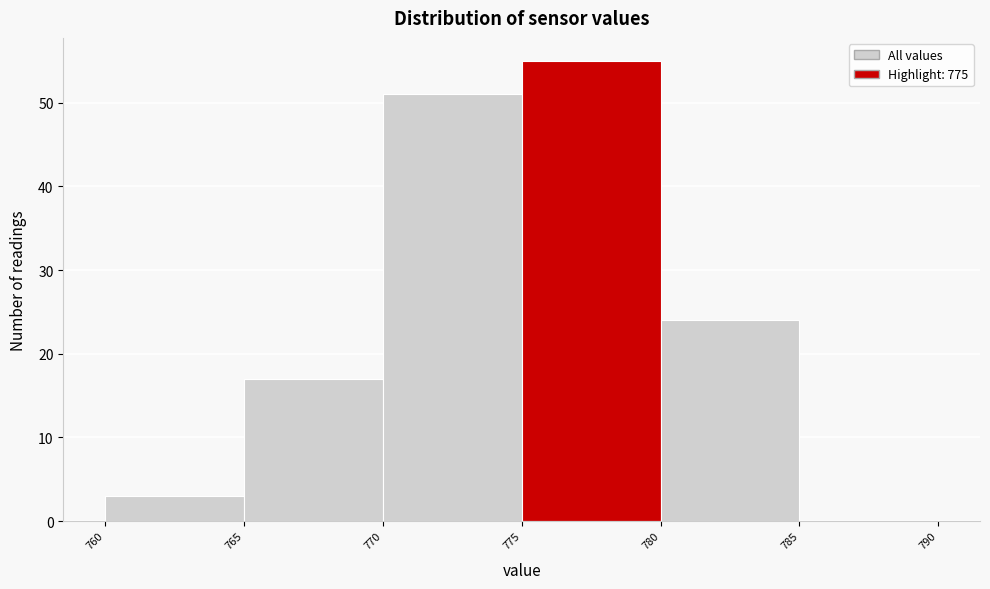

Reading left to right, transcribe this chart: for each bar, give the range it covers on the x-axis and its height. The values are not printed on the chart, so give them approximately, as read against the axis.

760 to 765: 3
765 to 770: 17
770 to 775: 51
775 to 780: 55
780 to 785: 24
785 to 790: 0